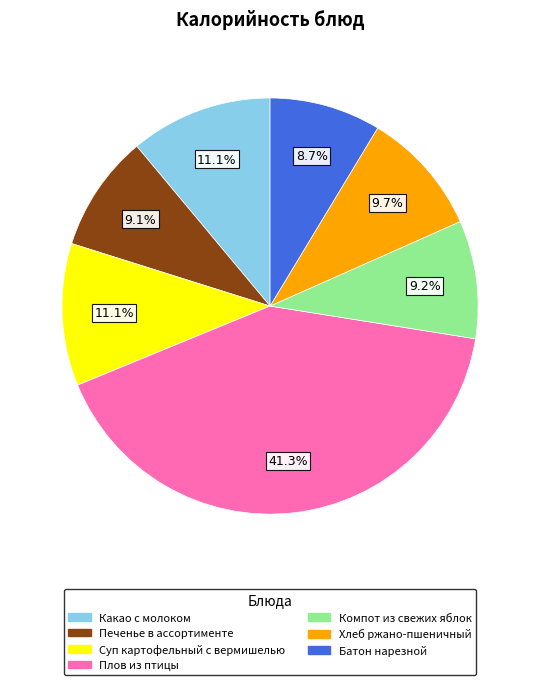

Does any single category account for the majority?

No